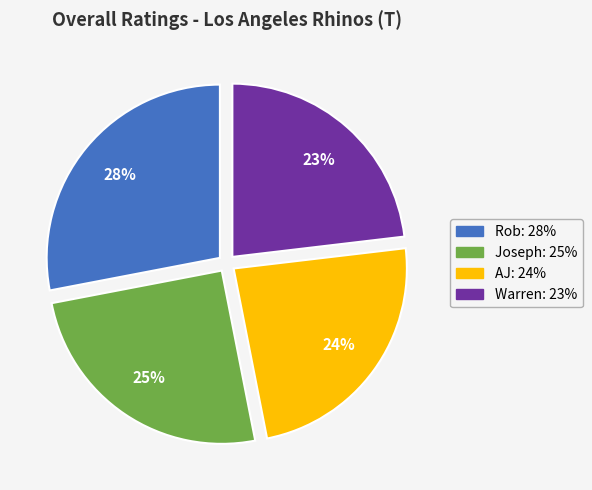

To the nearest percent, what is the difference between the largest and smallest slice percentages?

5%